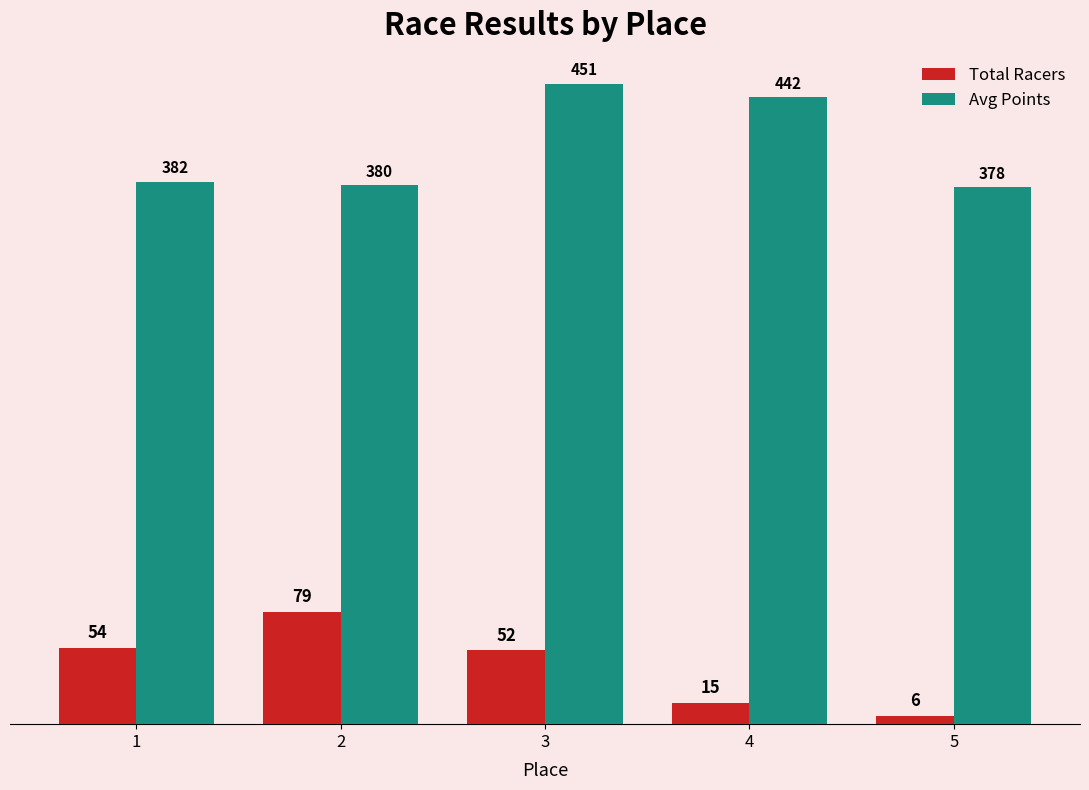

List the series in order of their overall mean, lowest first.

Total Racers, Avg Points